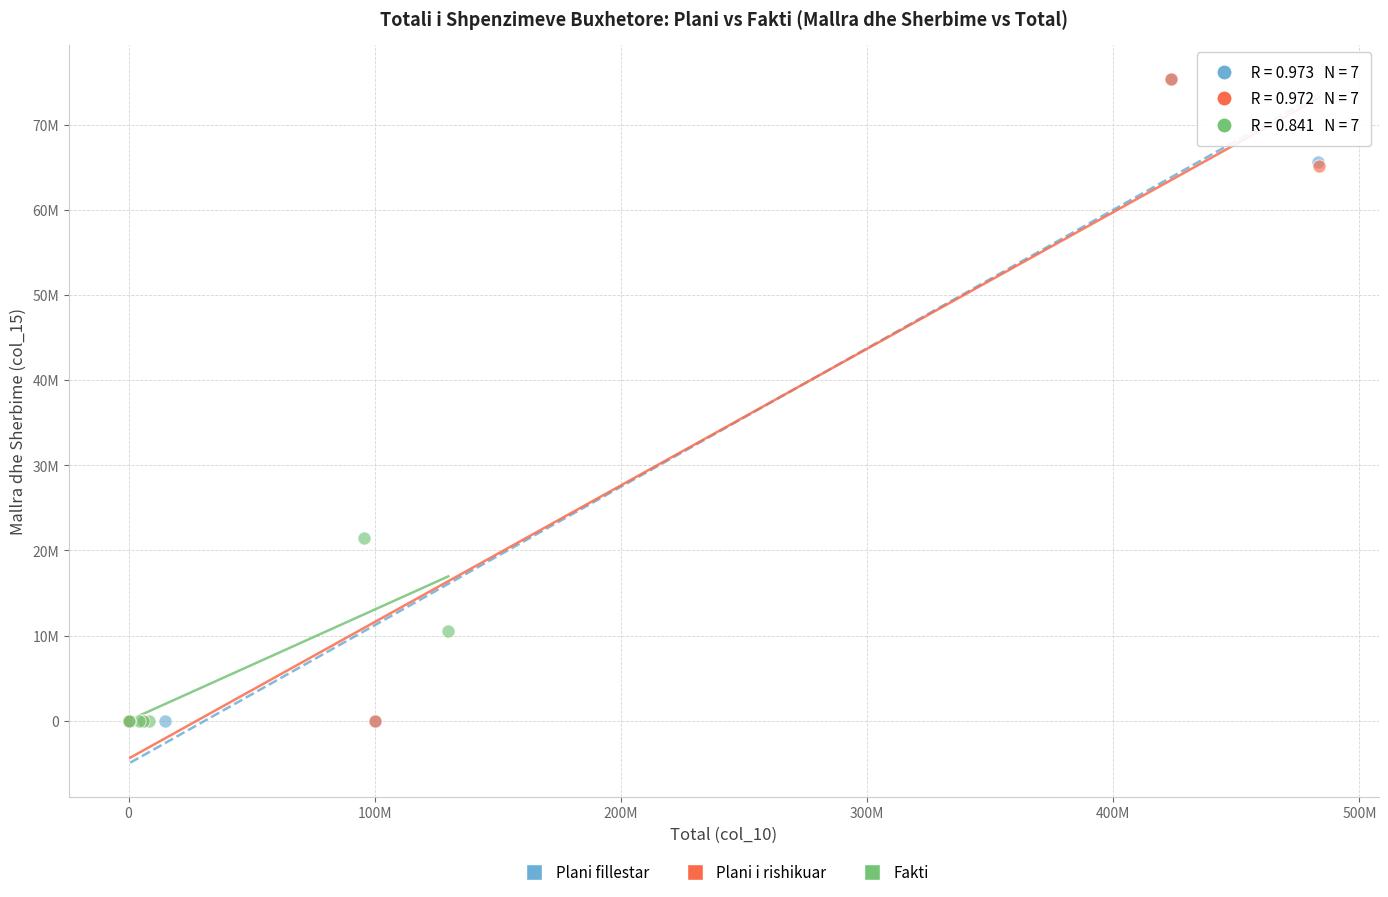

What are all the series names shown in the legend?

Plani fillestar, Plani i rishikuar, Fakti